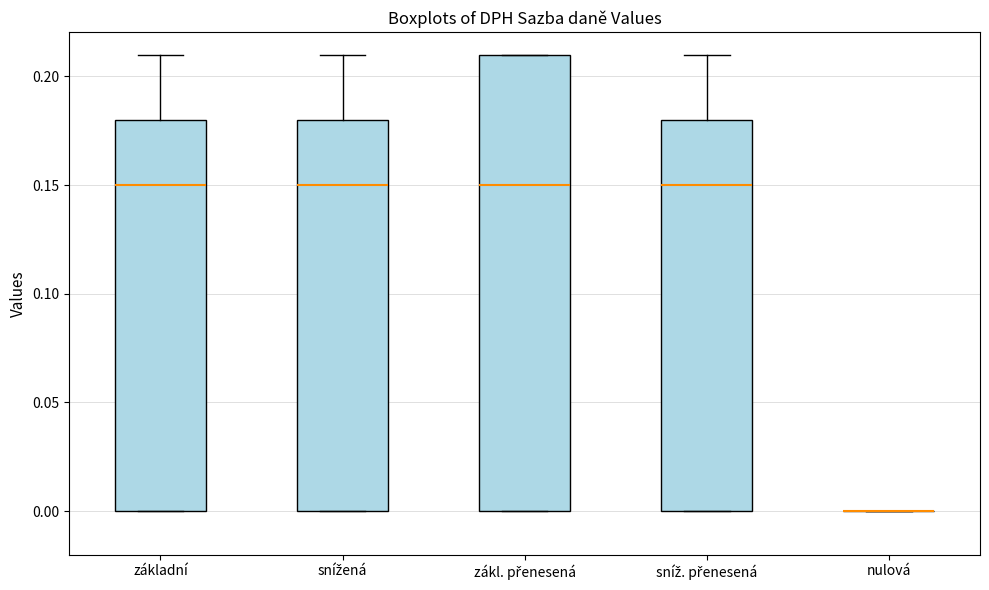

Comparing the boxes themselves (not the whiskers), which one is the tallest?

zákl. přenesená